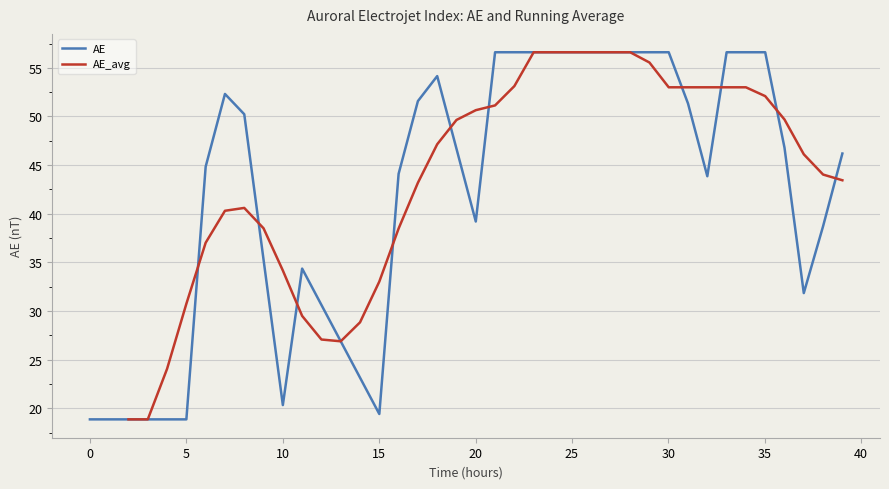

Is the value of AE at 28 greater than the value of AE_avg at 34?

Yes